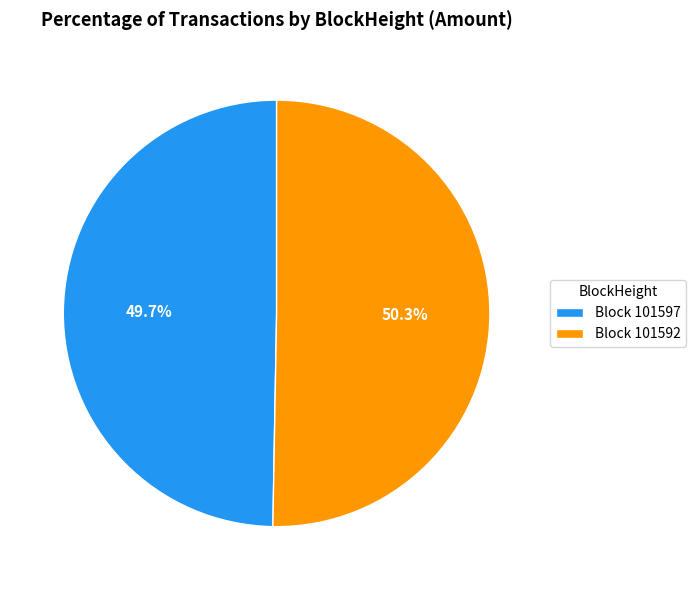

Between Block 101592 and Block 101597, which is larger?

Block 101592